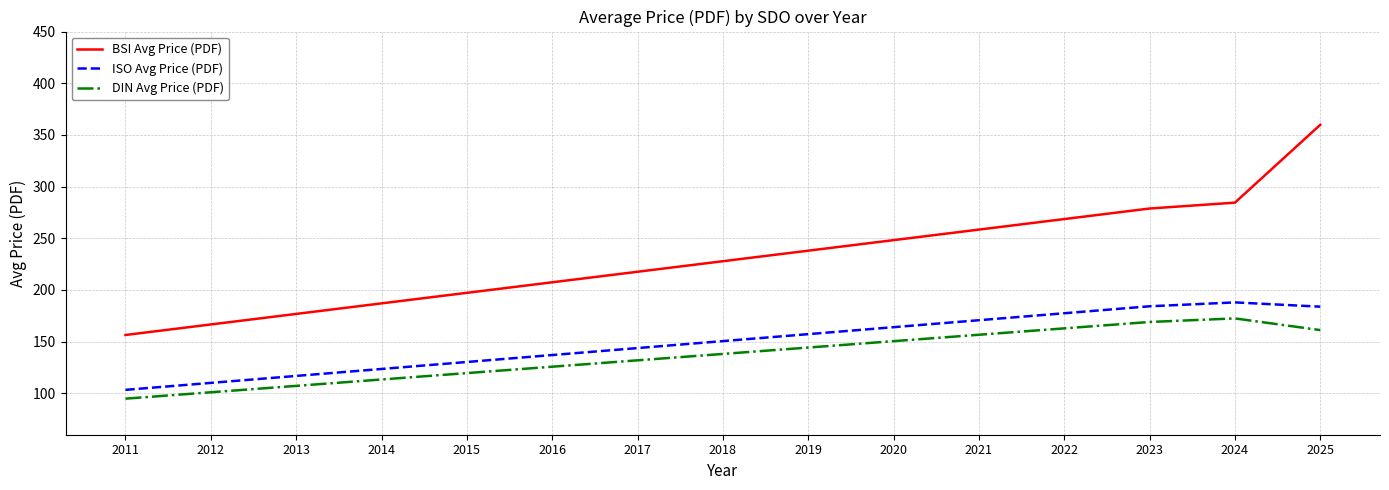

Which category has the lowest value in the BSI Avg Price (PDF) series?

2011